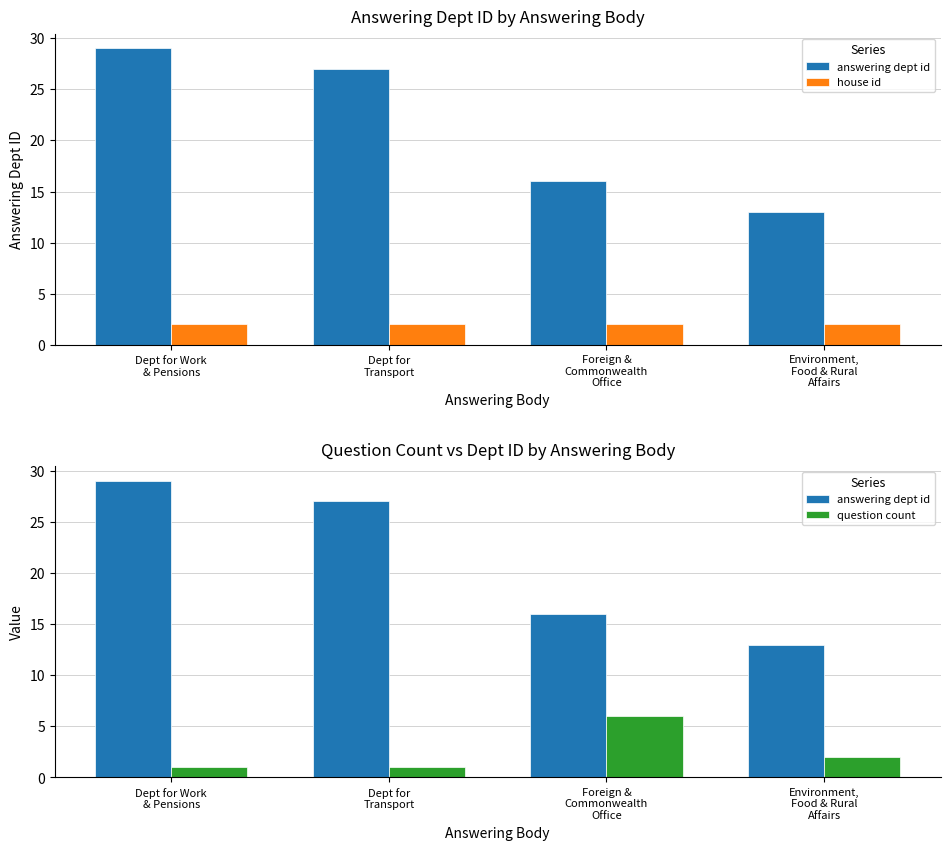

What is the minimum value shown in the chart?

1